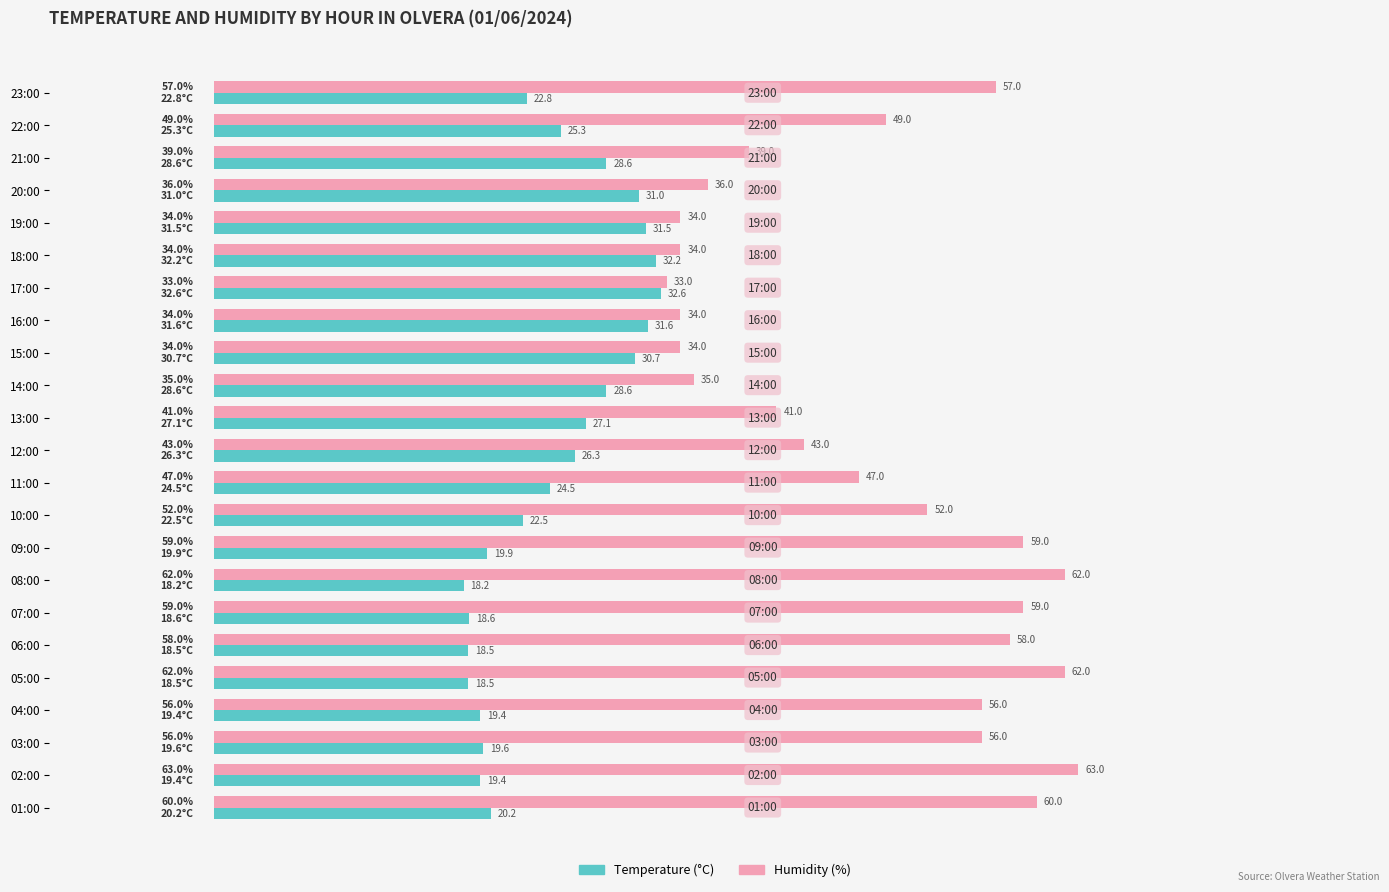

Rank the series by their maximum value, from lowest to highest.

Temperature (°C), Humidity (%)